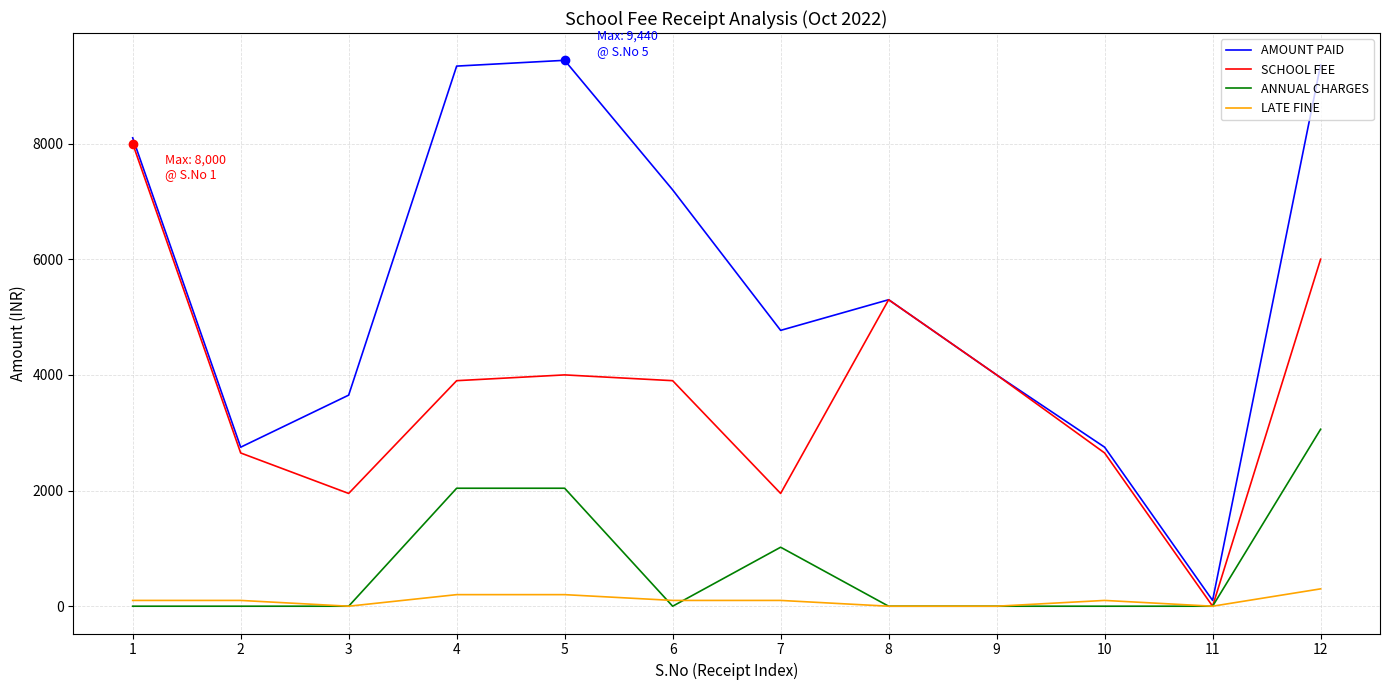

Is the value of AMOUNT PAID at 5 greater than the value of ANNUAL CHARGES at 9?

Yes